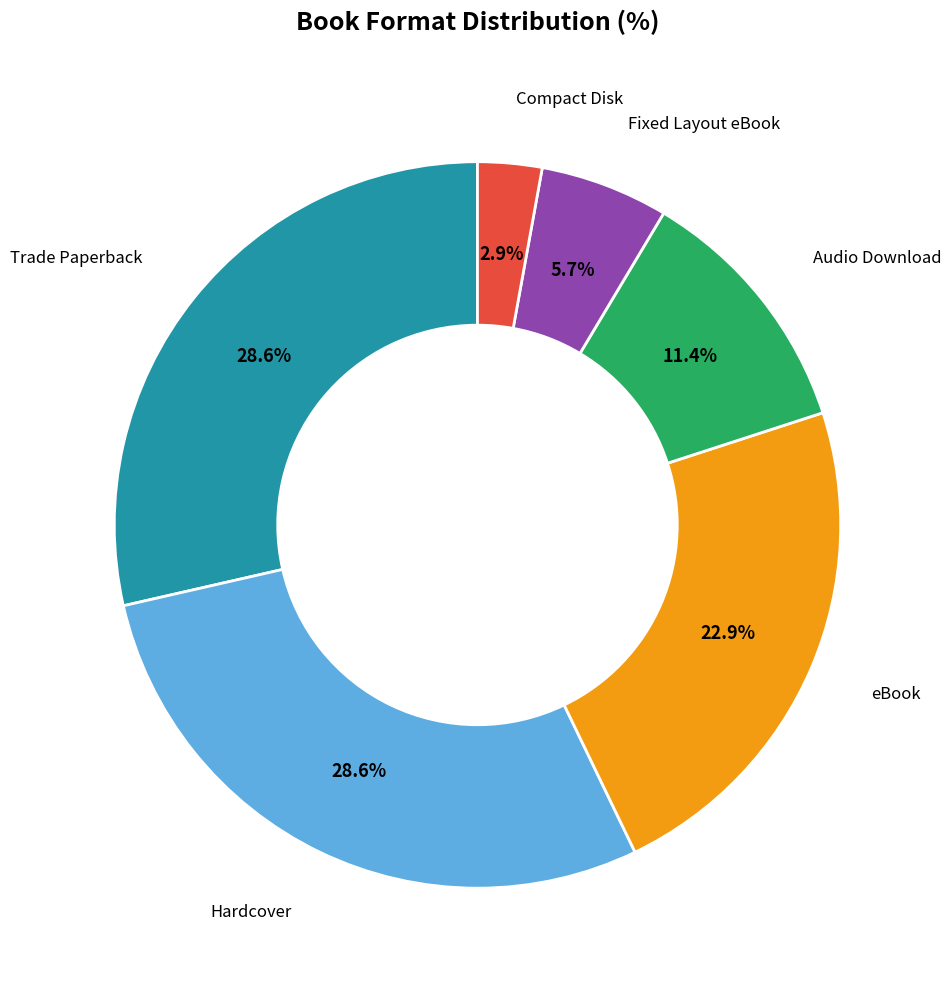

Is there any slice that represents more than half of the pie?

No